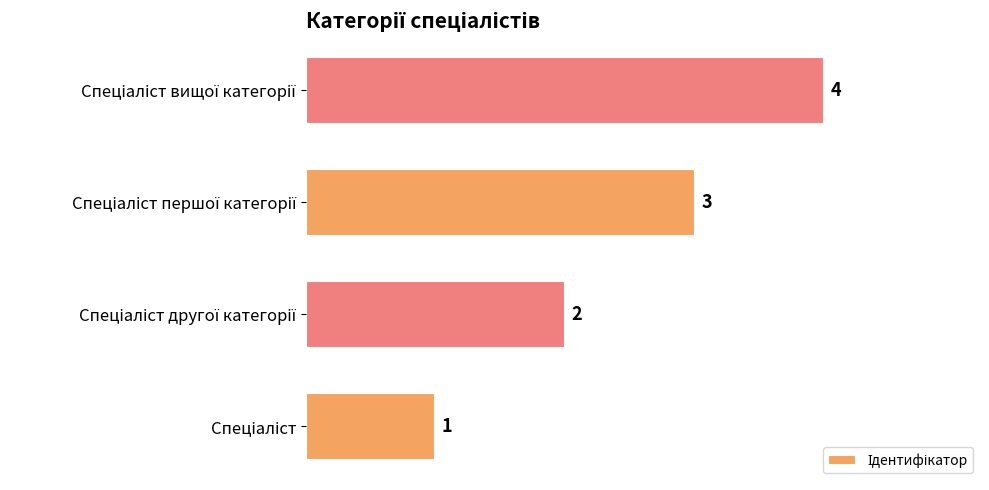

What is the sum of all values?

10